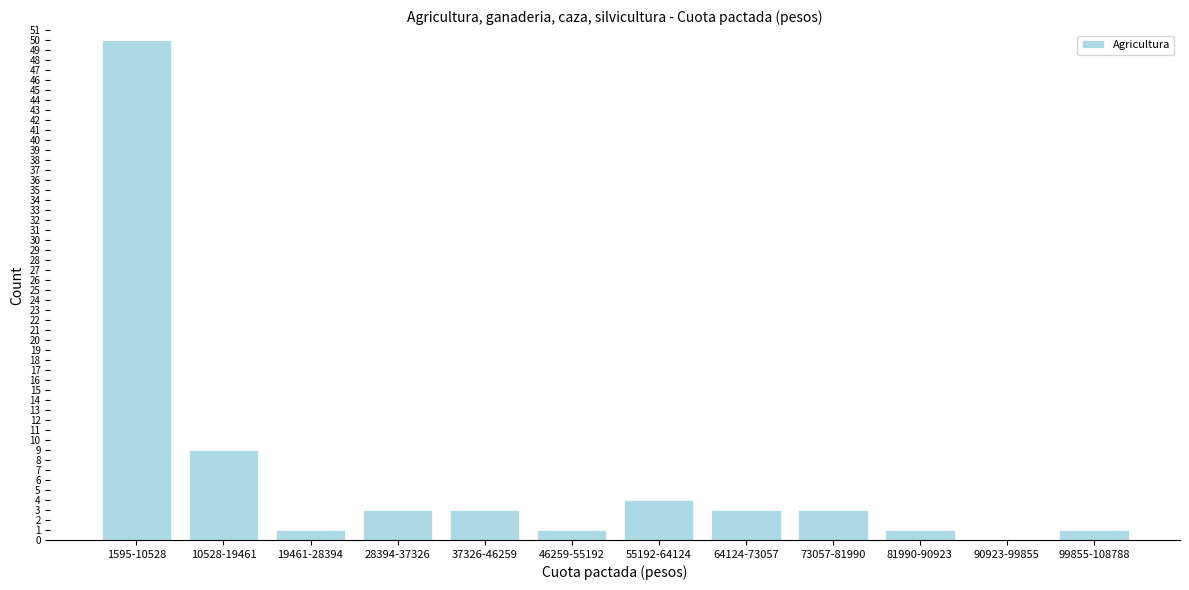

Reading left to right, transcribe all the data shown in this chart.

1595-10528=50	10528-19461=9	19461-28394=1	28394-37326=3	37326-46259=3	46259-55192=1	55192-64124=4	64124-73057=3	73057-81990=3	81990-90923=1	90923-99855=0	99855-108788=1